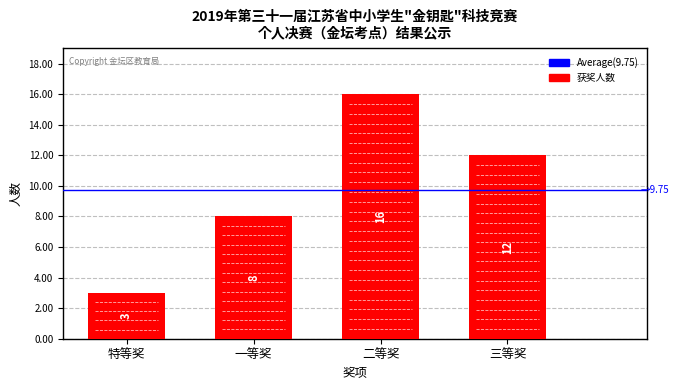

Reading left to right, list all the values displayed in this chart.

3	8	16	12